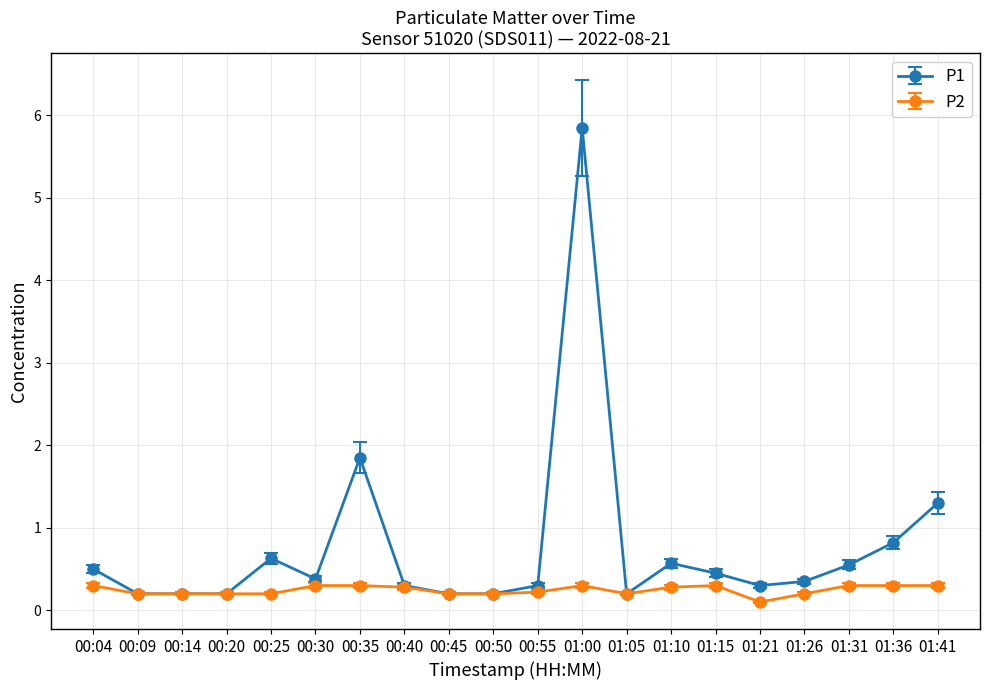

How many series are shown in this chart?

2